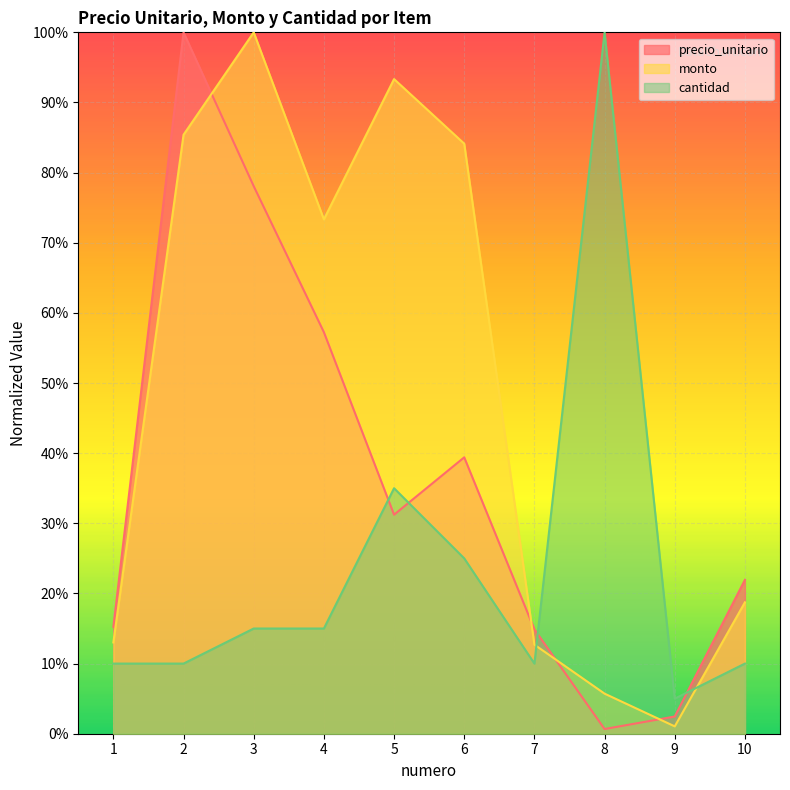

How many data points in cantidad are less than 15?

5